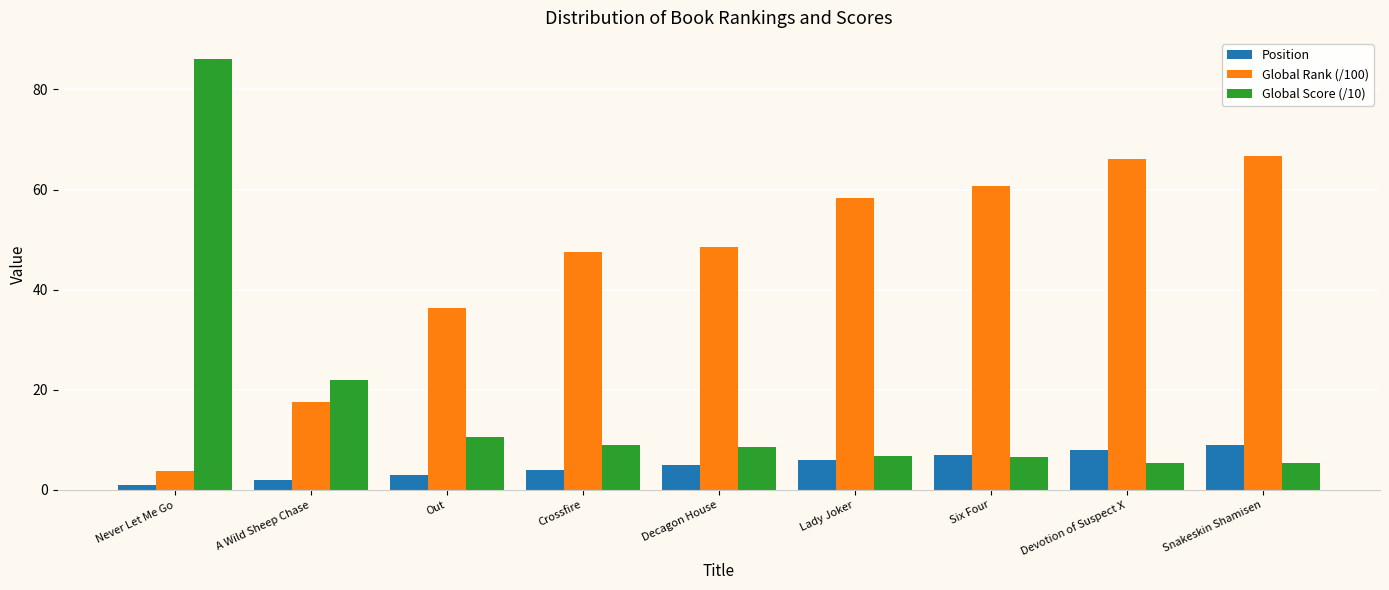

What are all the series names shown in the legend?

Position, Global Rank (/100), Global Score (/10)